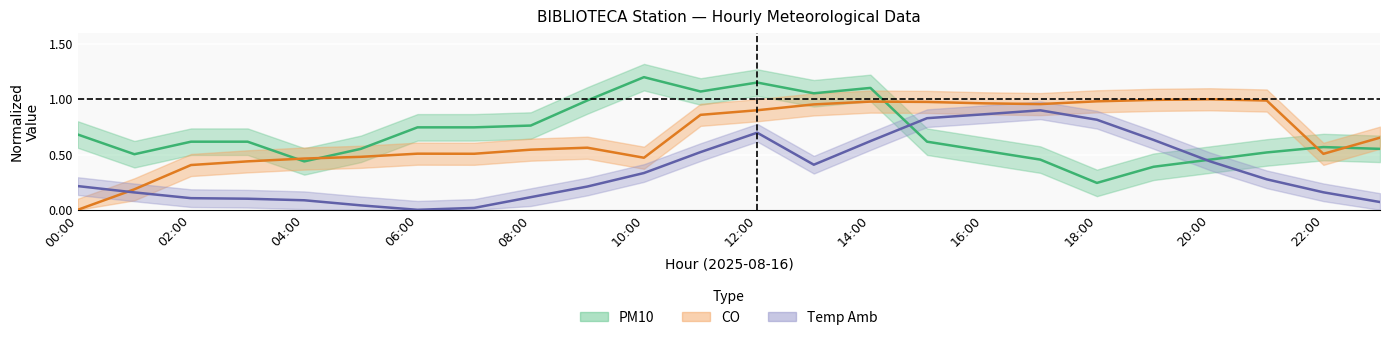

True or false: Temp_Amb has more than 1 points higher than both neighbors.

True